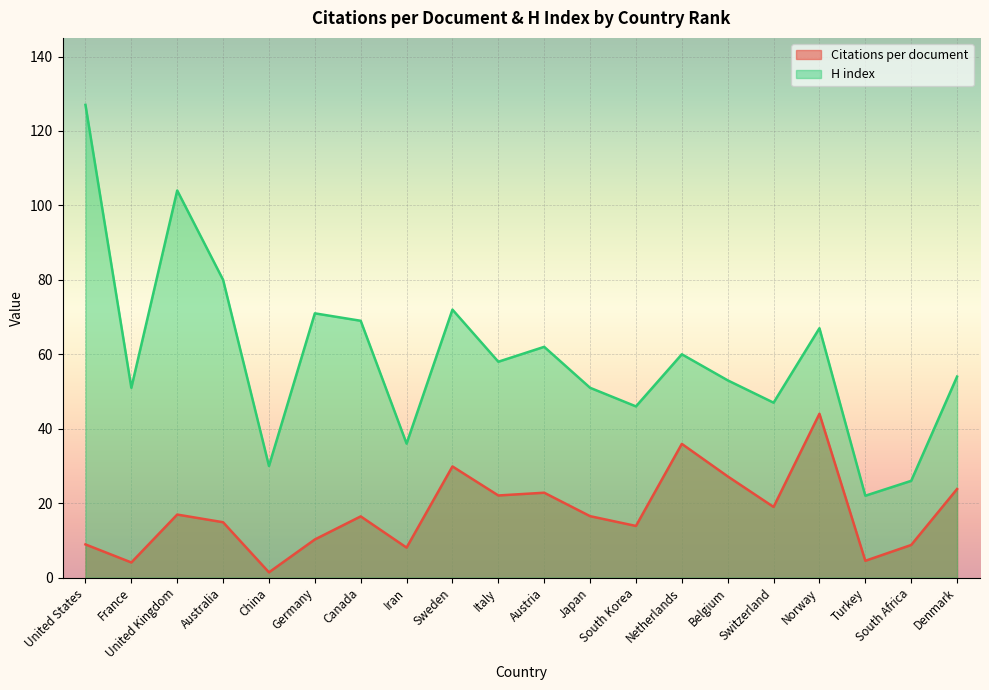

True or false: H index has a value of 104.0 at United Kingdom.

True